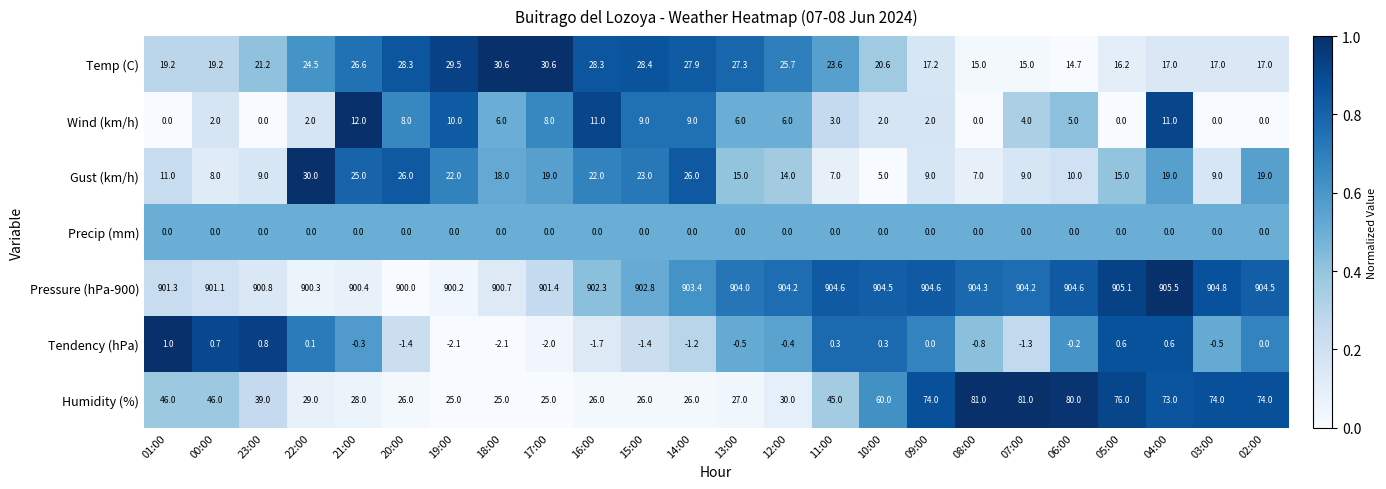

At how many categories does at least one series exceed 0?

24